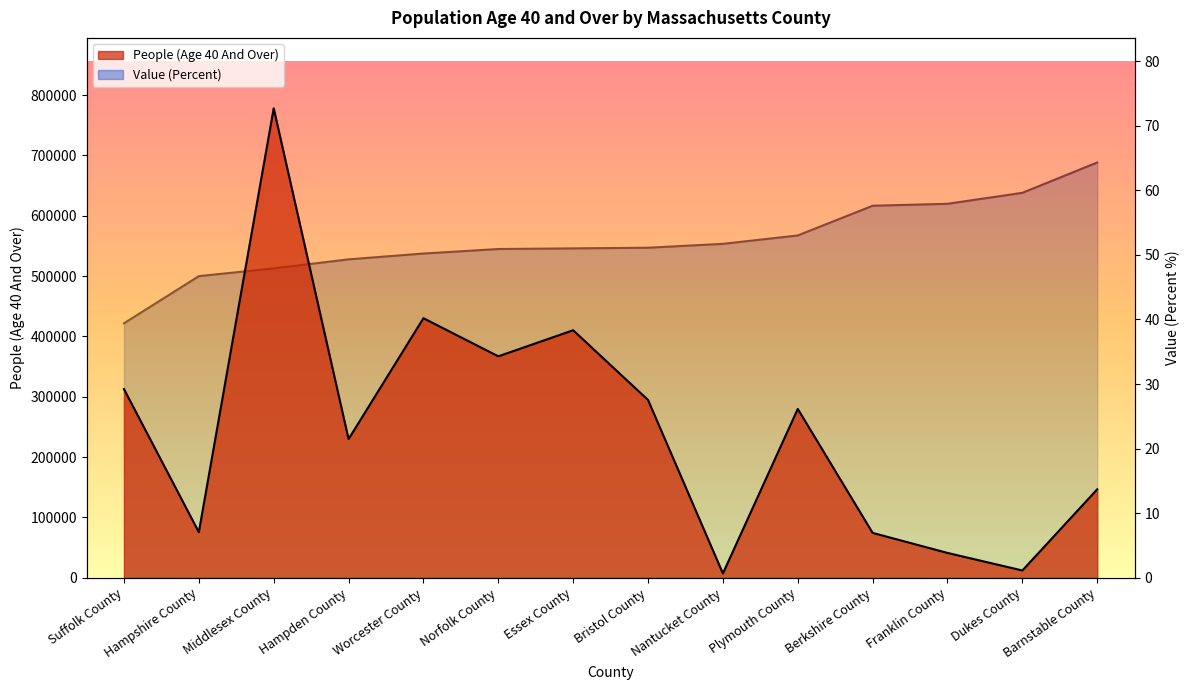

List the series in order of their overall mean, lowest first.

Value (Percent), People (Age 40 And Over)